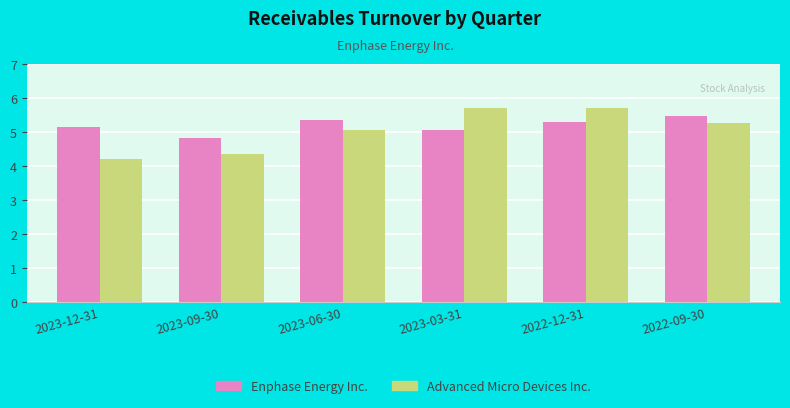

What value does the Enphase Energy Inc. series have at 2022-12-31?

5.3